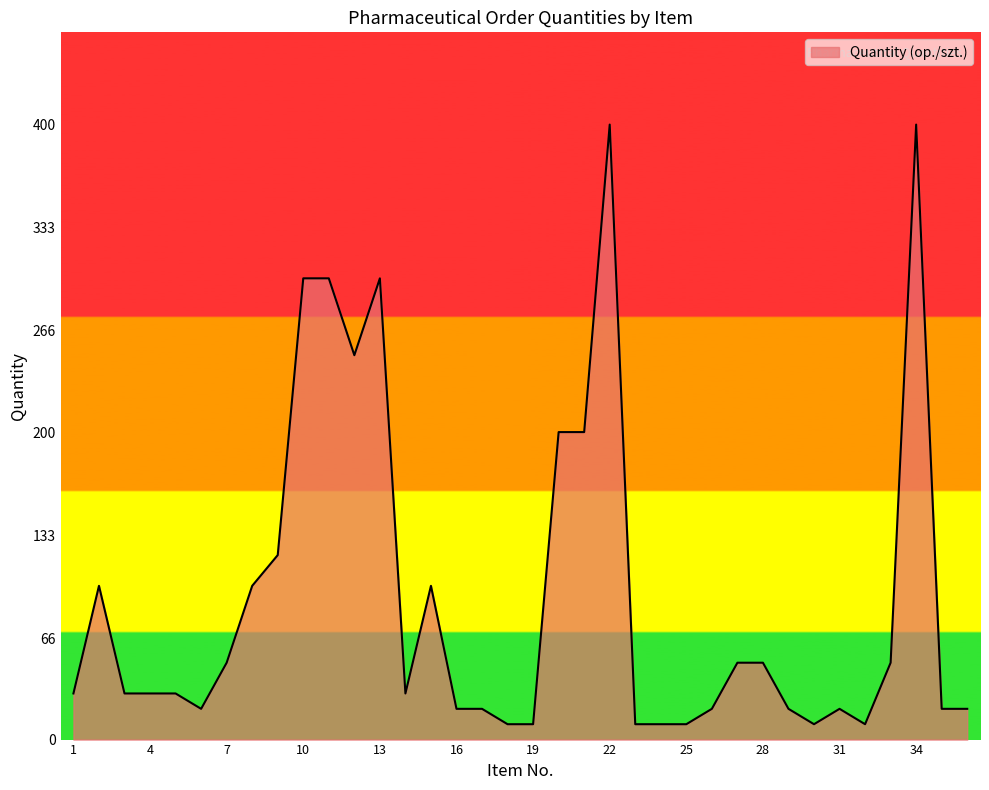

What is the minimum value shown in the chart?

10